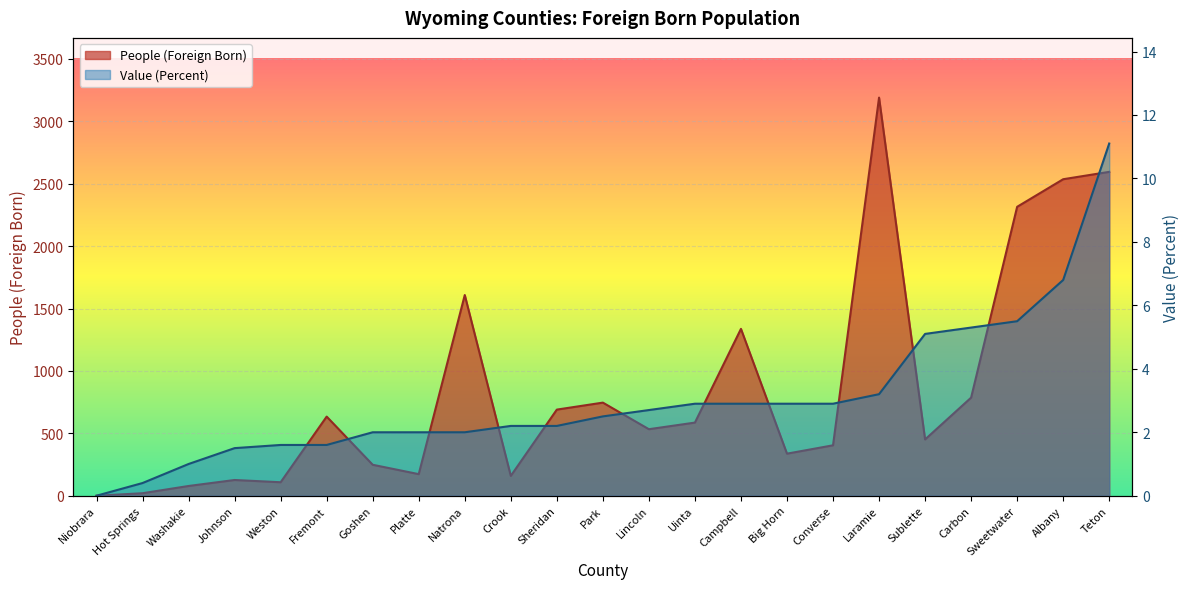

What is the label of the 3rd point from the right?

Sweetwater